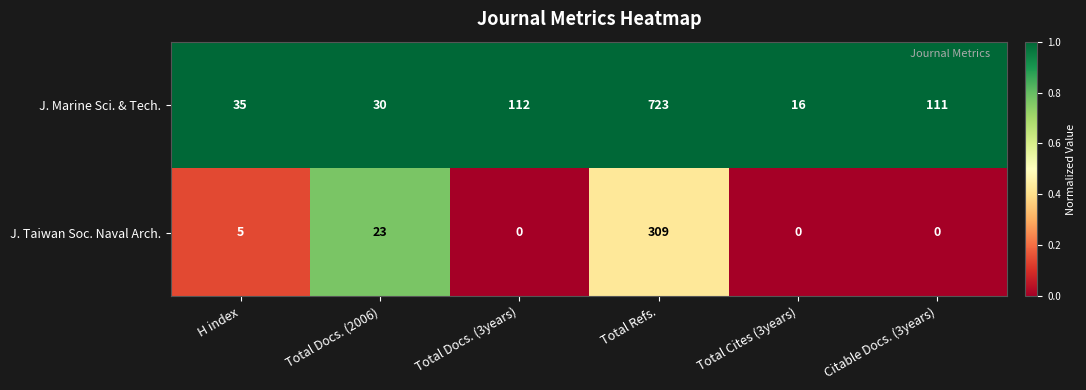

True or false: J. Marine Sci. & Tech. has a value of 51 at Citable Docs. (3years).

False